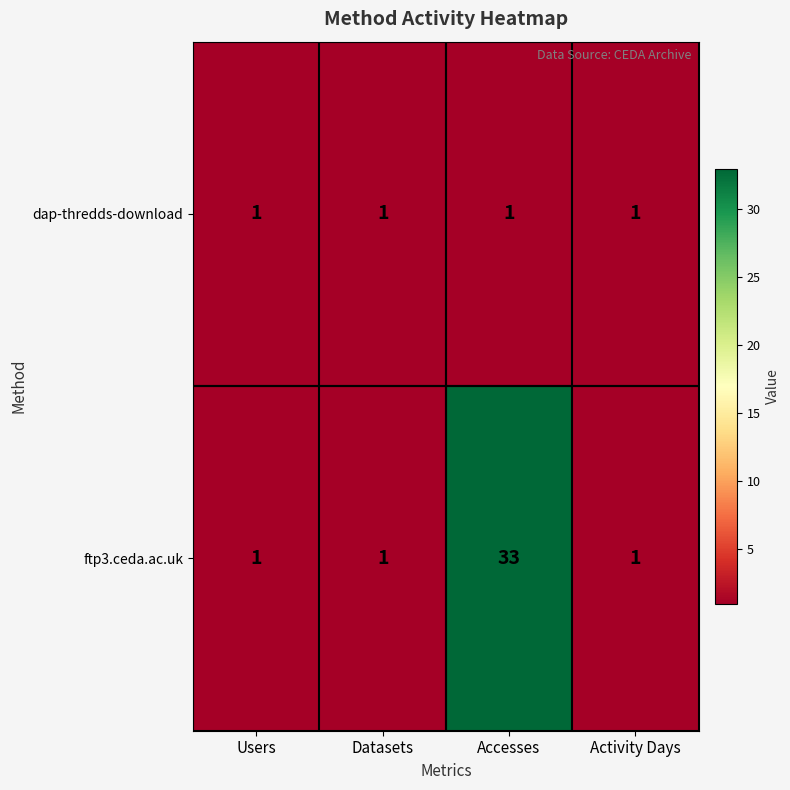

Rank the series by their average value, from highest to lowest.

ftp3.ceda.ac.uk, dap-thredds-download